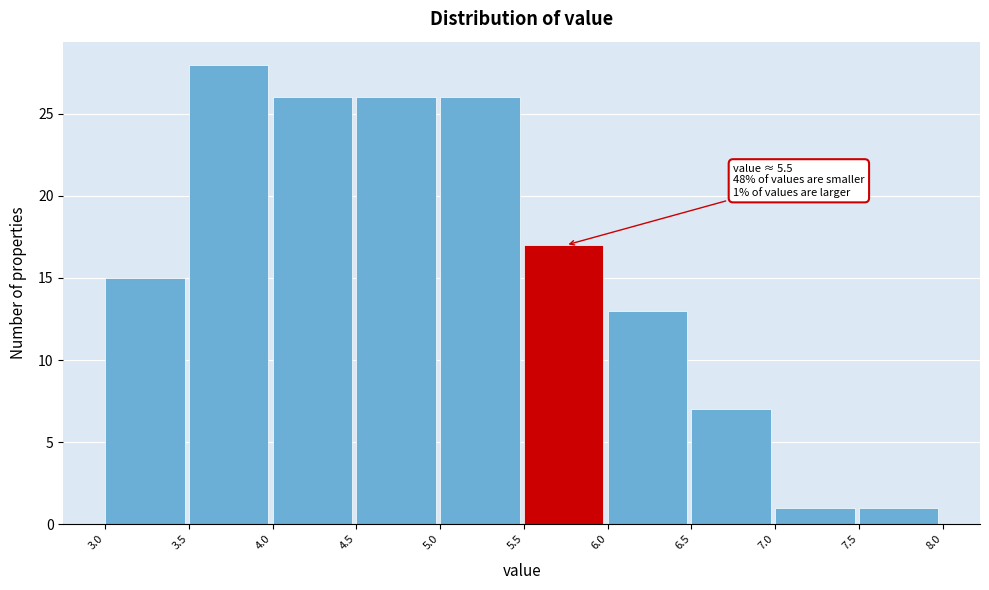

Which range on the x-axis has the tallest bar?

3.5 to 4.0